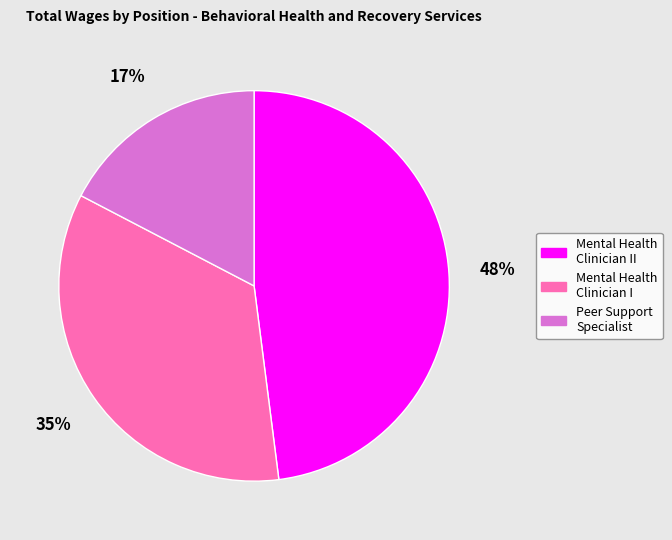

To the nearest percent, what is the average slice percentage?

33%